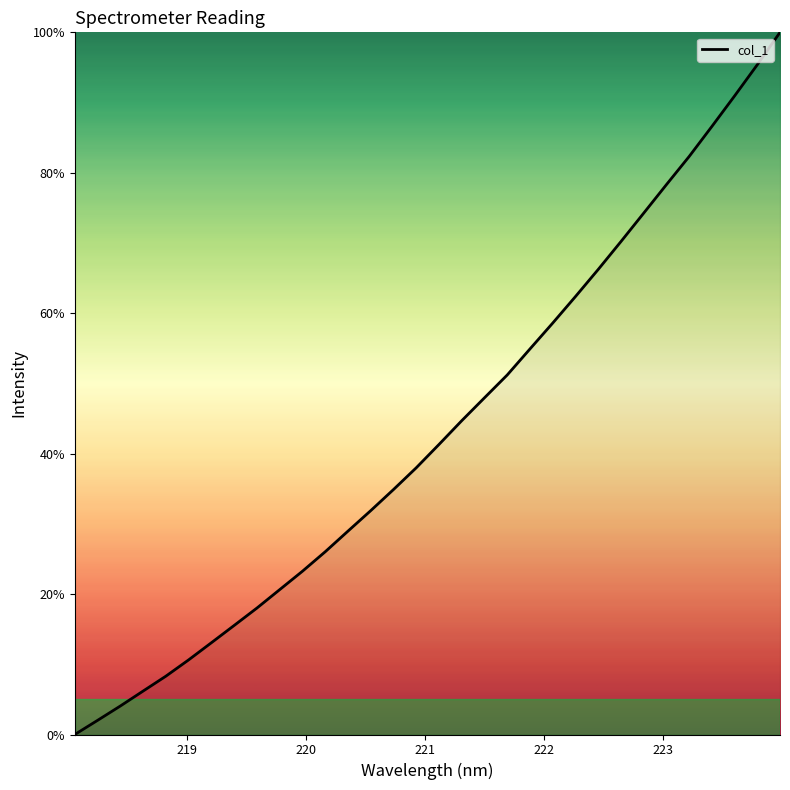

Count the number of categories in the chart.

32